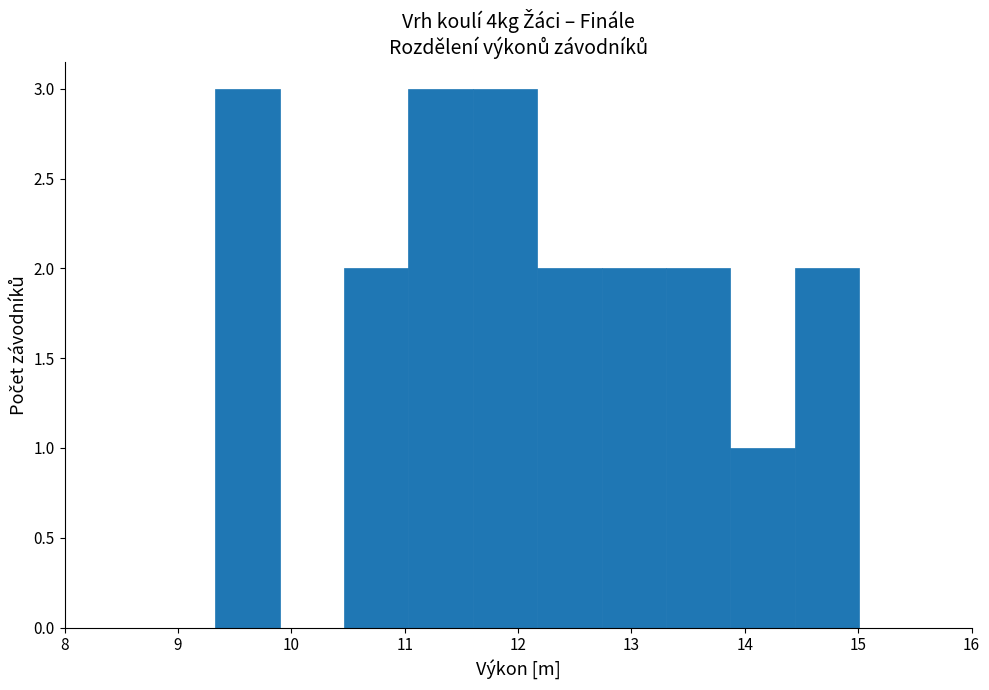

What is the height of the bar covering 13.9 to 14.4 on the x-axis? Neither the bar edges nor the heights are printed on the chart, so give them approximately, as read against the axes.

1